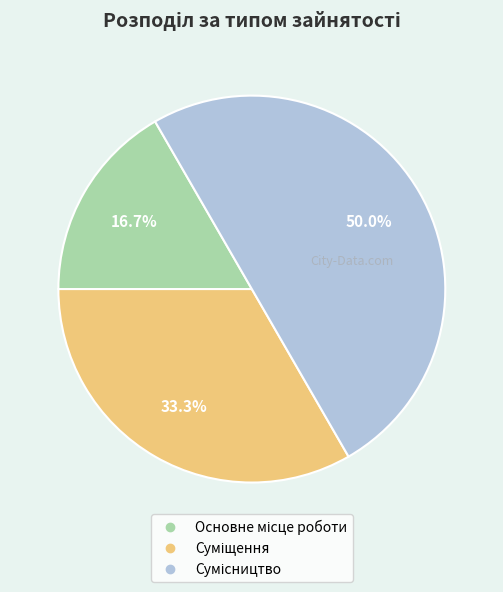

What is the change in value from Основне місце роботи to Суміщення?

+1